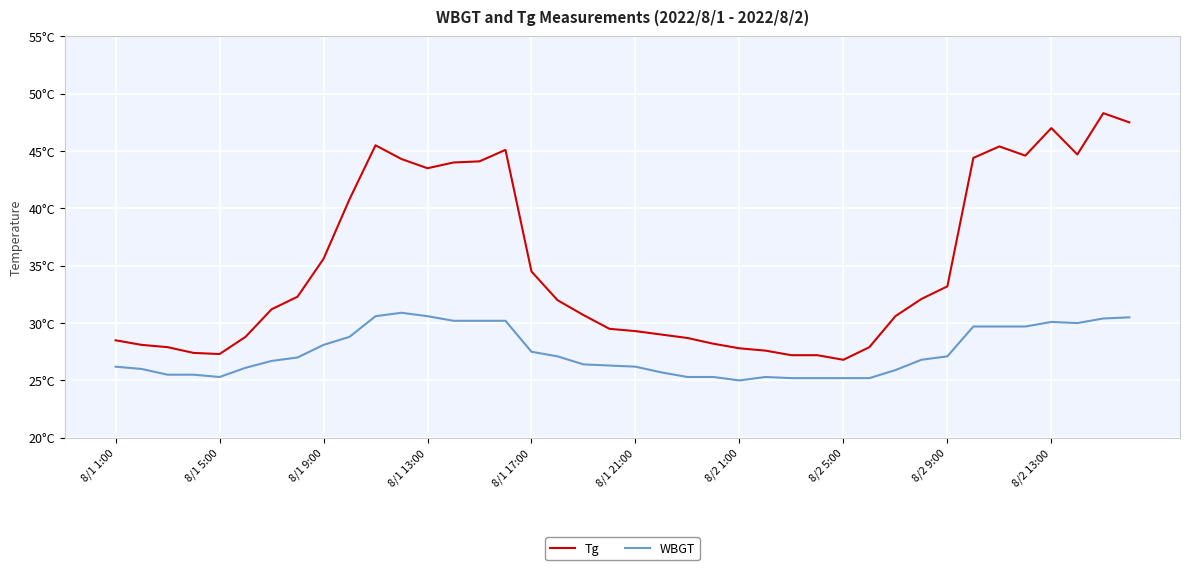

True or false: WBGT and Tg intersect in this chart.

False